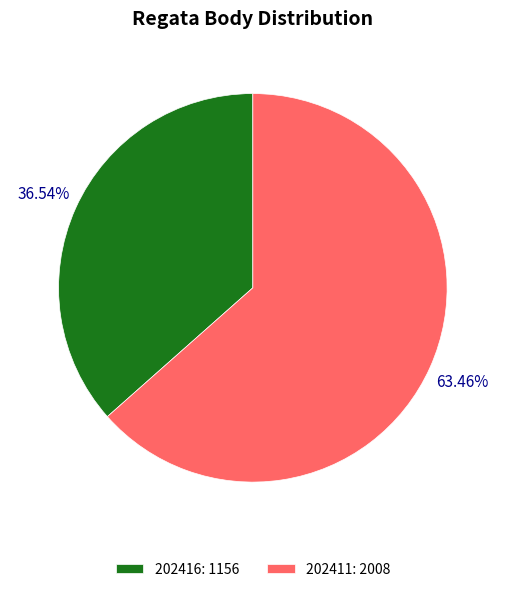

What is the ratio of the value at 202416 to the value at 202411?

0.6